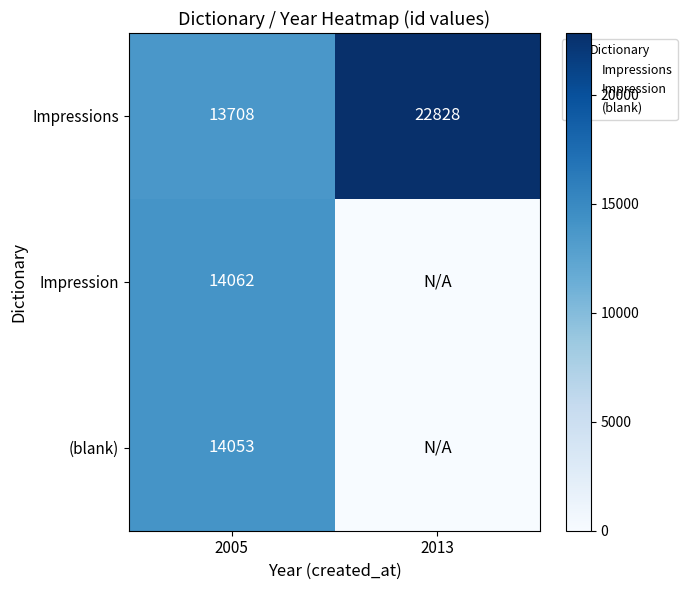

Which series has the largest total across all categories?

Impressions